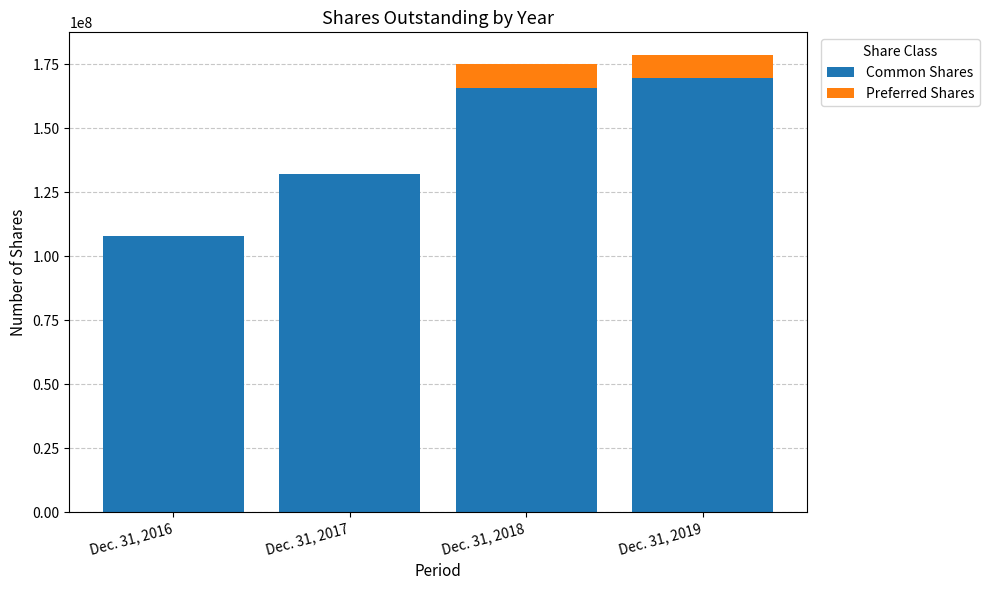

At which category is the sum across all series the highest?

Dec. 31, 2019